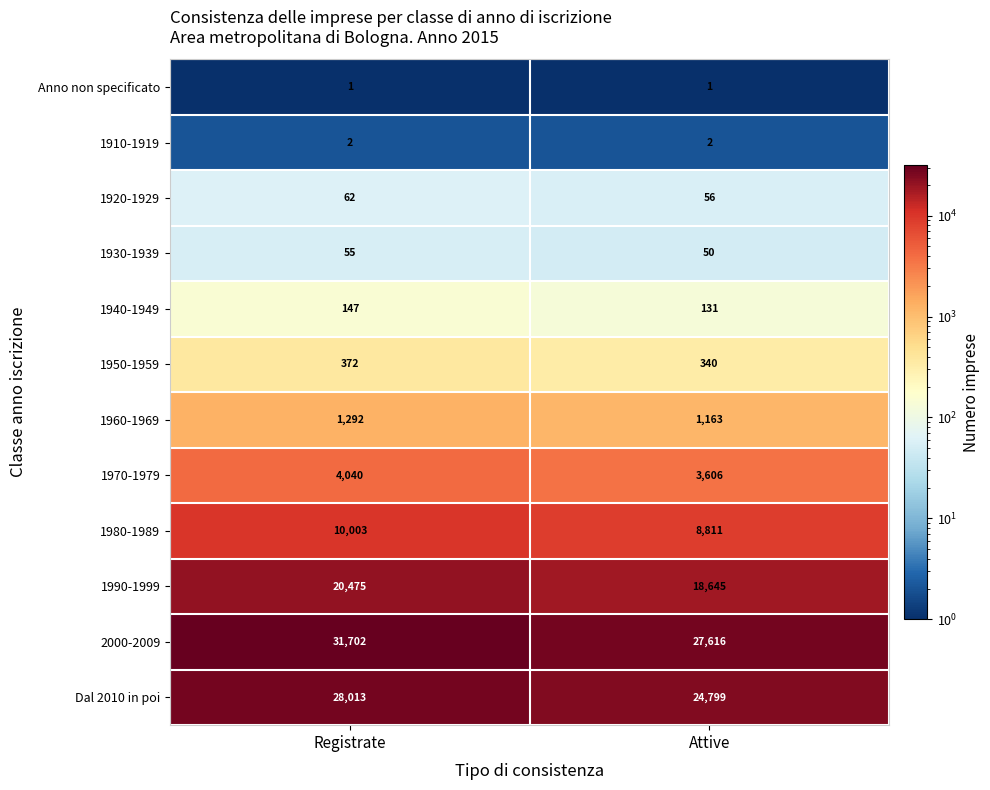

What is the difference between the highest and lowest values at Attive?

27615